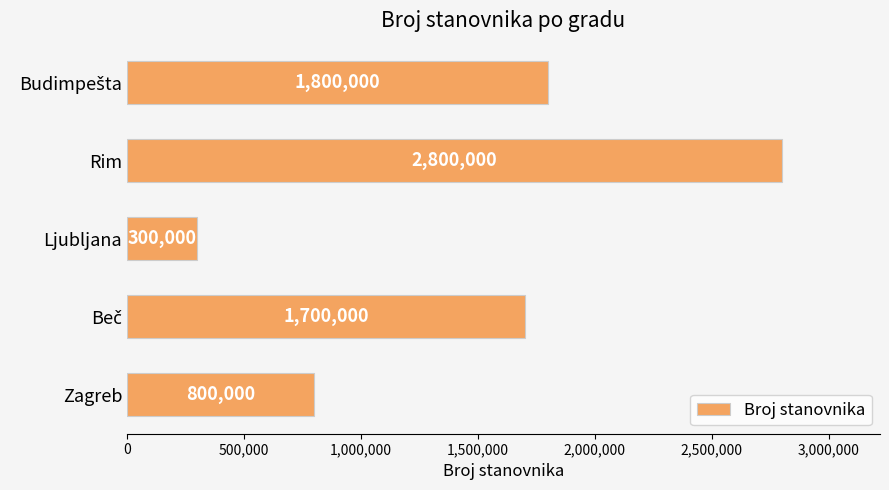

Reading bottom to top, list all the values displayed in this chart.

800000	1700000	300000	2800000	1800000